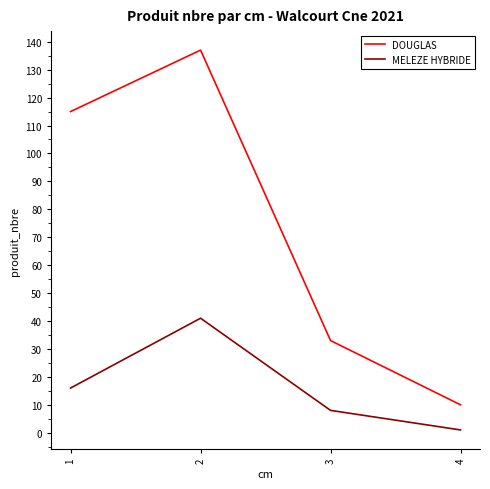

What is the approximate value of DOUGLAS at 3?

33